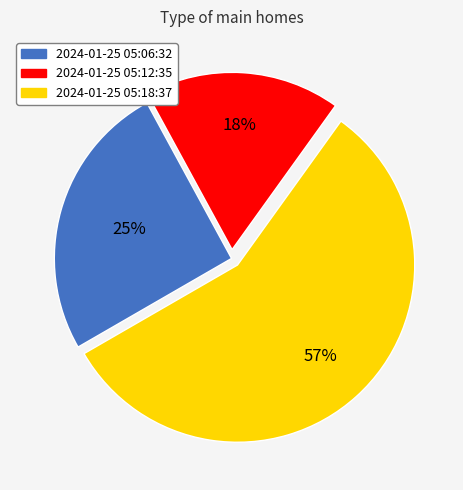

Does any single category account for the majority?

Yes